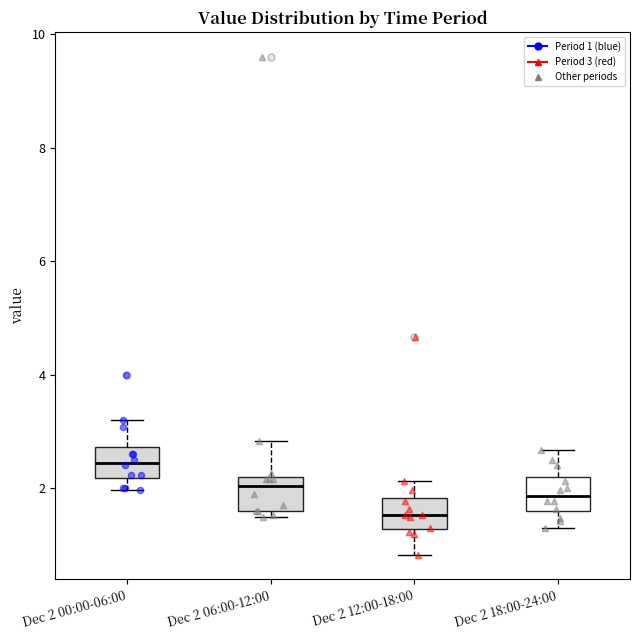

Reading left to right, transcribe this box plot: for each box, give where its median line is, the range the box spans, and where its two whiskers end, as read against the y-axis. The values are not printed on the chart, so give them approximately, as read against the axis.

Dec 2 00:00-06:00: median 2.4, box 2.2 to 2.8, whiskers 2.0 to 3.2
Dec 2 06:00-12:00: median 2.0, box 1.6 to 2.2, whiskers 1.6 (just below the box's lower edge) to 2.8
Dec 2 12:00-18:00: median 1.6, box 1.2 to 1.8, whiskers 0.8 to 2.2
Dec 2 18:00-24:00: median 1.8, box 1.6 to 2.2, whiskers 1.4 to 2.6